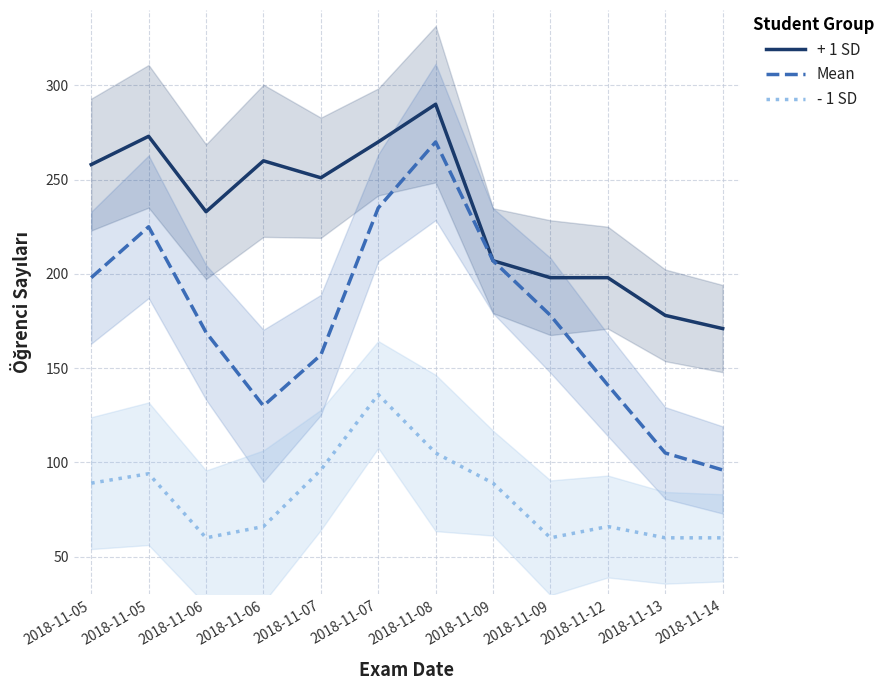

What is the difference between the highest and lowest values at 2018-11-06?

173